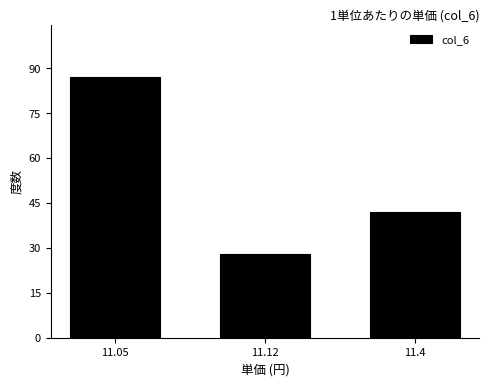

Reading right to left, extract all data points from this chart.

11.4=42	11.12=28	11.05=87